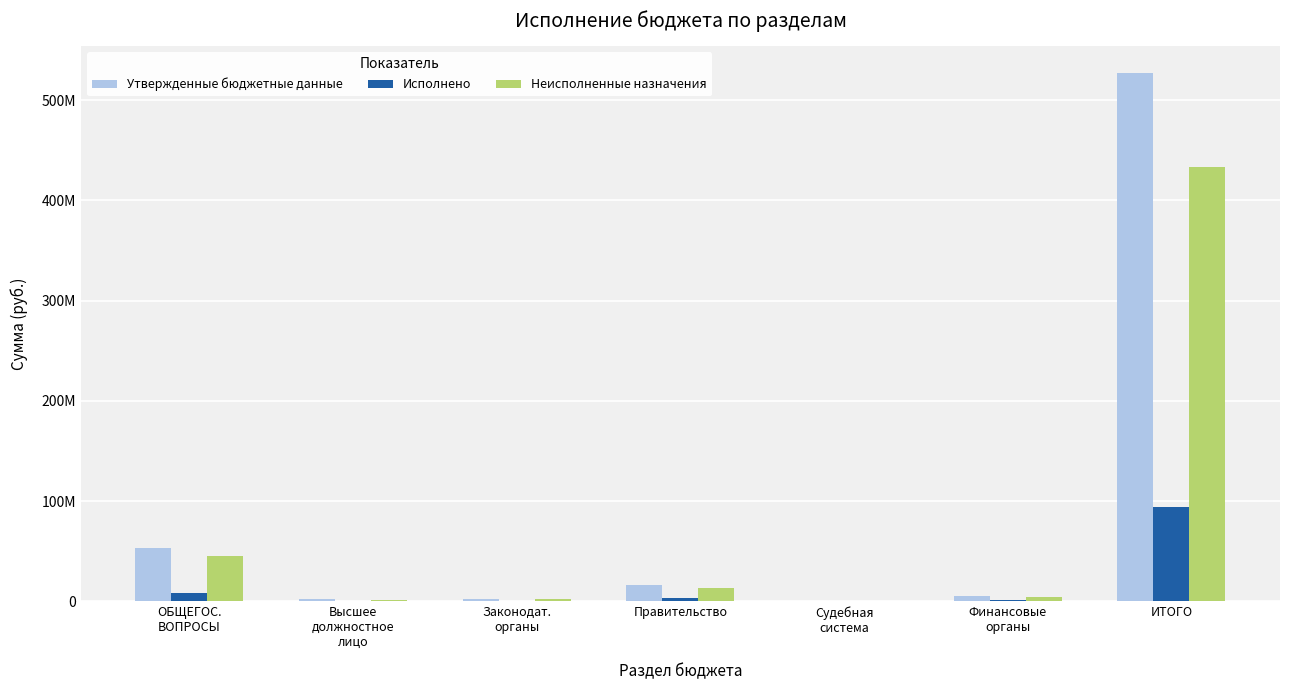

List the labels in order of Утвержденные бюджетные данные value, largest first.

ИТОГО, ОБЩЕГОС.
ВОПРОСЫ, Правительство, Финансовые
органы, Законодат.
органы, Высшее
должностное
лицо, Судебная
система